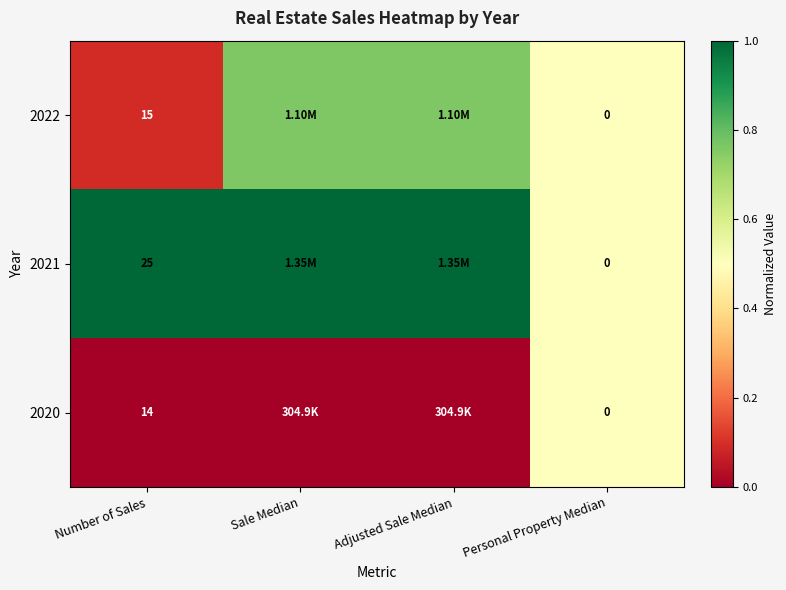

What is the difference between the maximum and minimum values in the 2020 series?

0.5